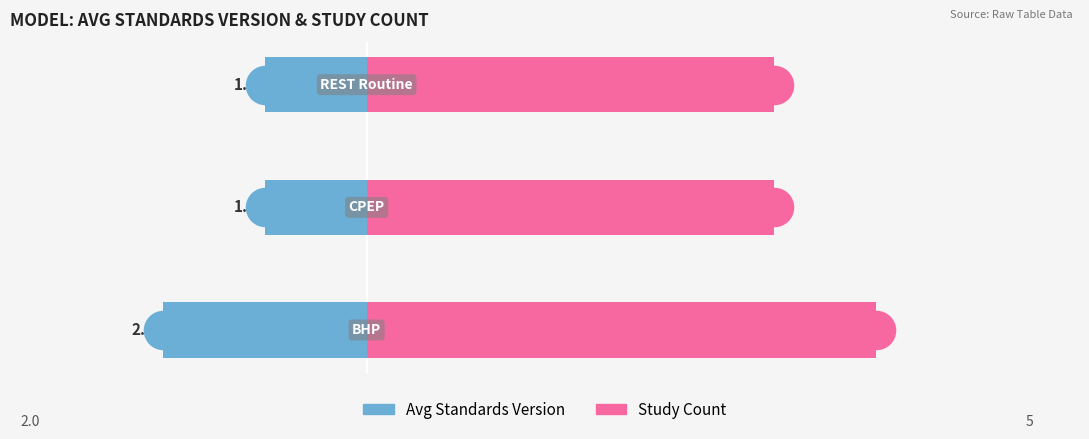

Is the value of Avg Standards Version at 0 greater than the value of Study Count at 1?

No